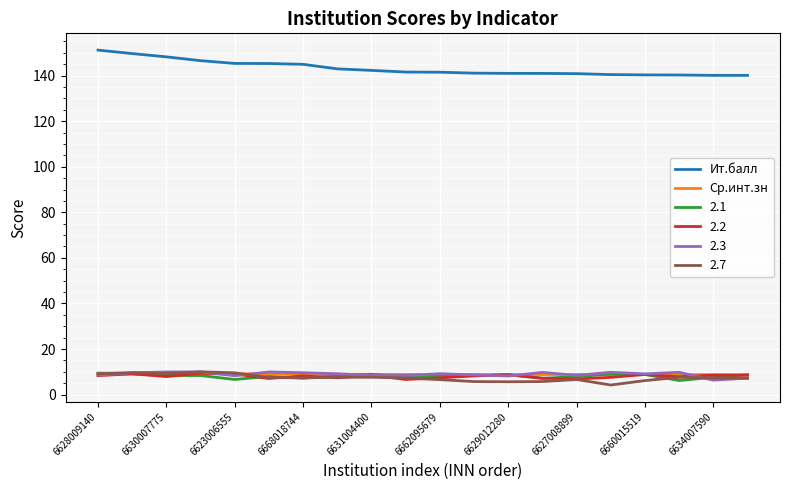

What is the sum of all Ит.балл values?

2864.3